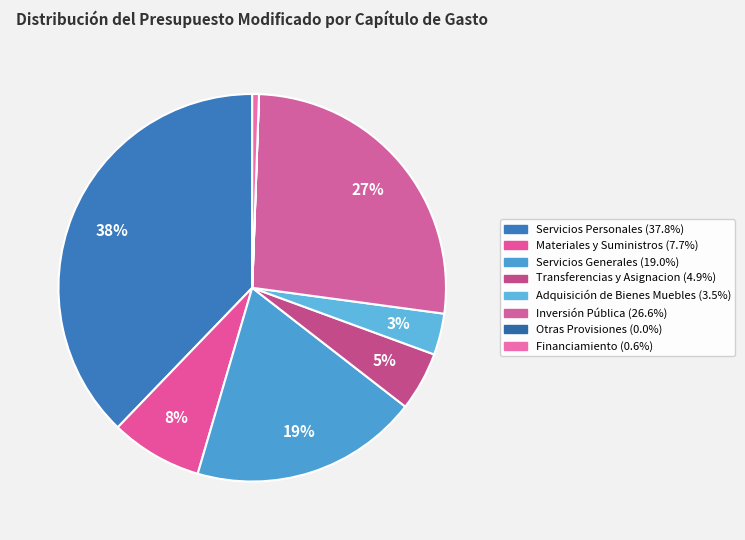

To the nearest percent, what portion does Financiamiento represent?

1%